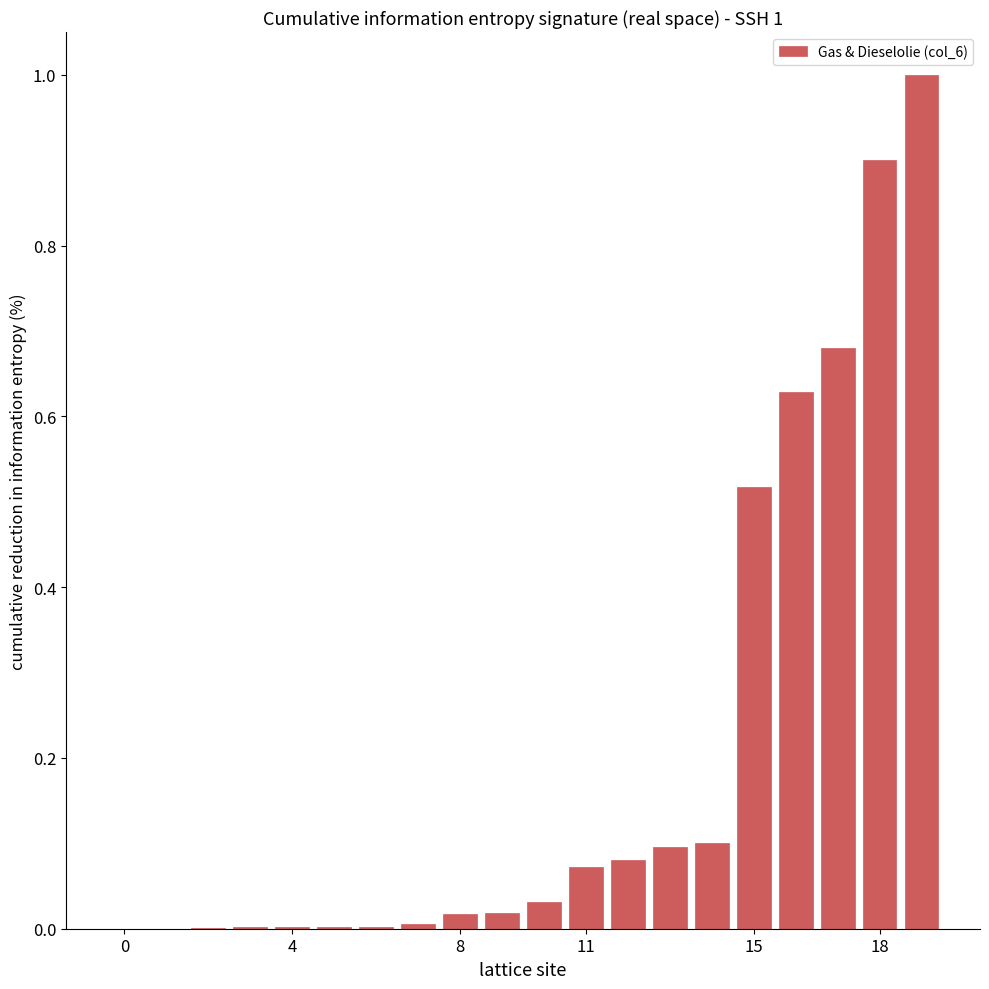

Are the bars horizontal?

No